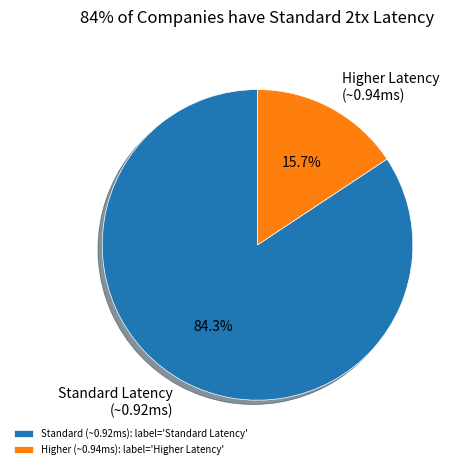

Is there any slice that represents more than half of the pie?

Yes